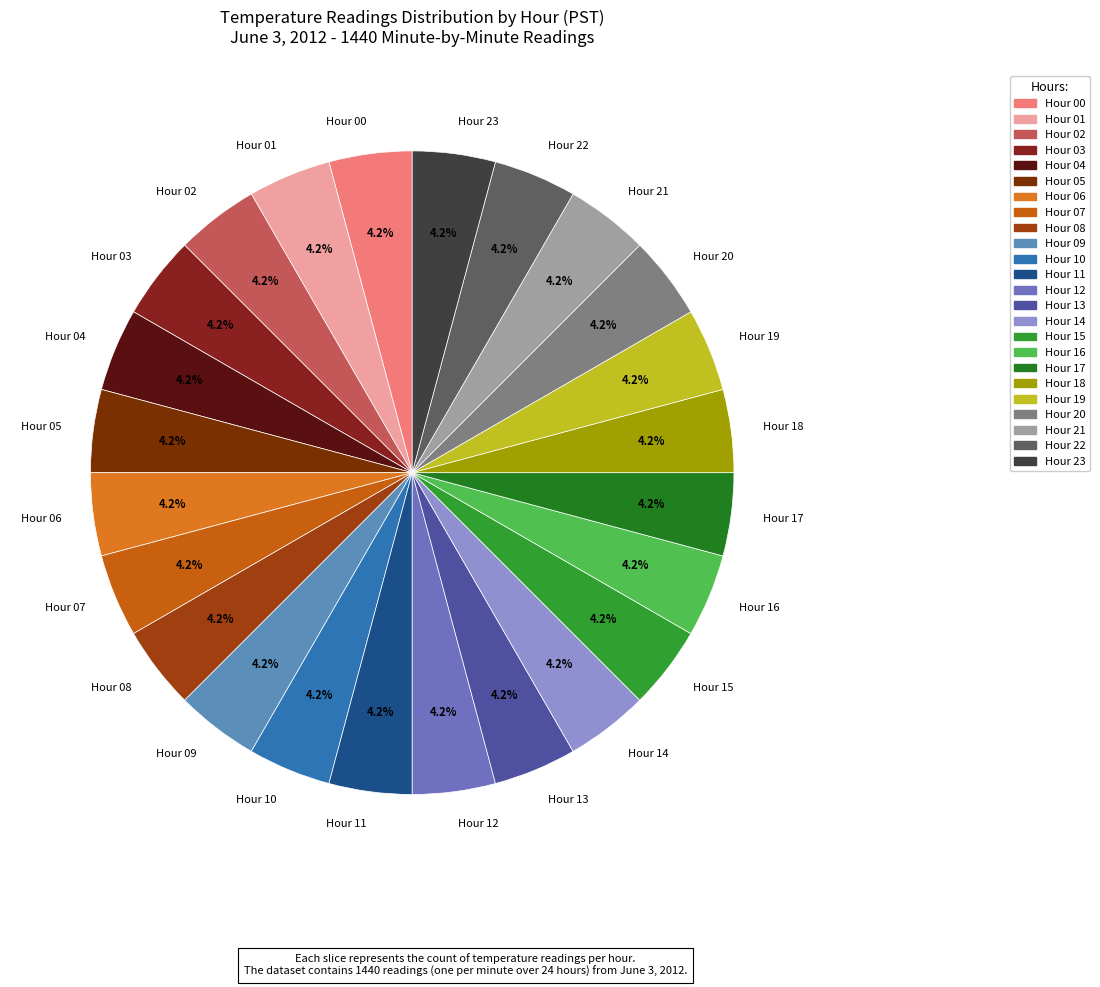

Approximately how many times larger is the value at Hour 06 compared to Hour 14?

1.0